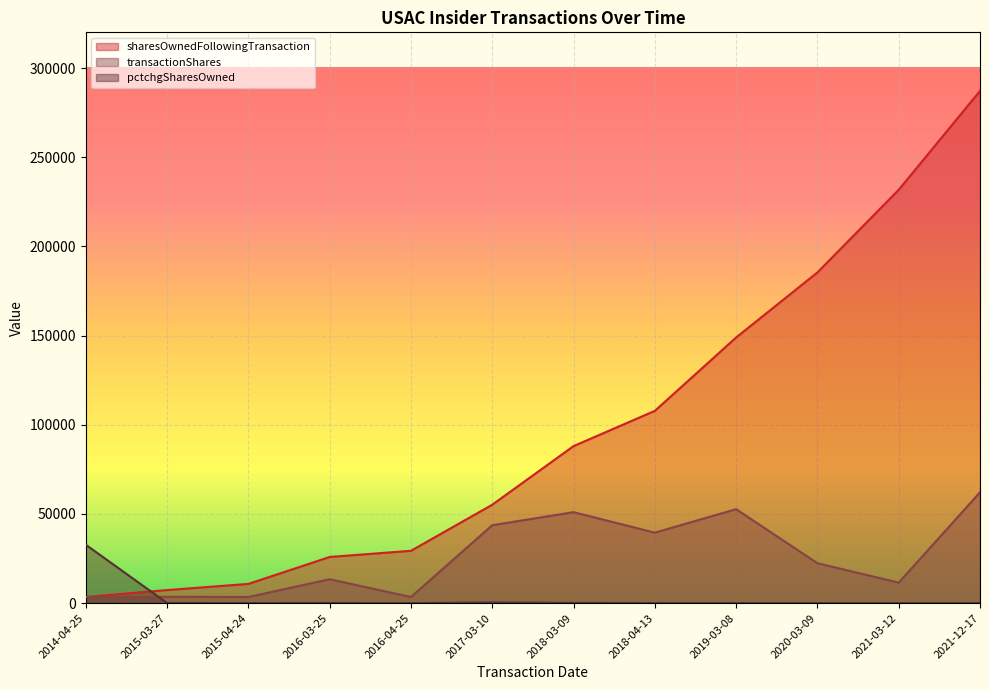

The value of transactionShares at 2015-04-24 is 3456. True or false?

True